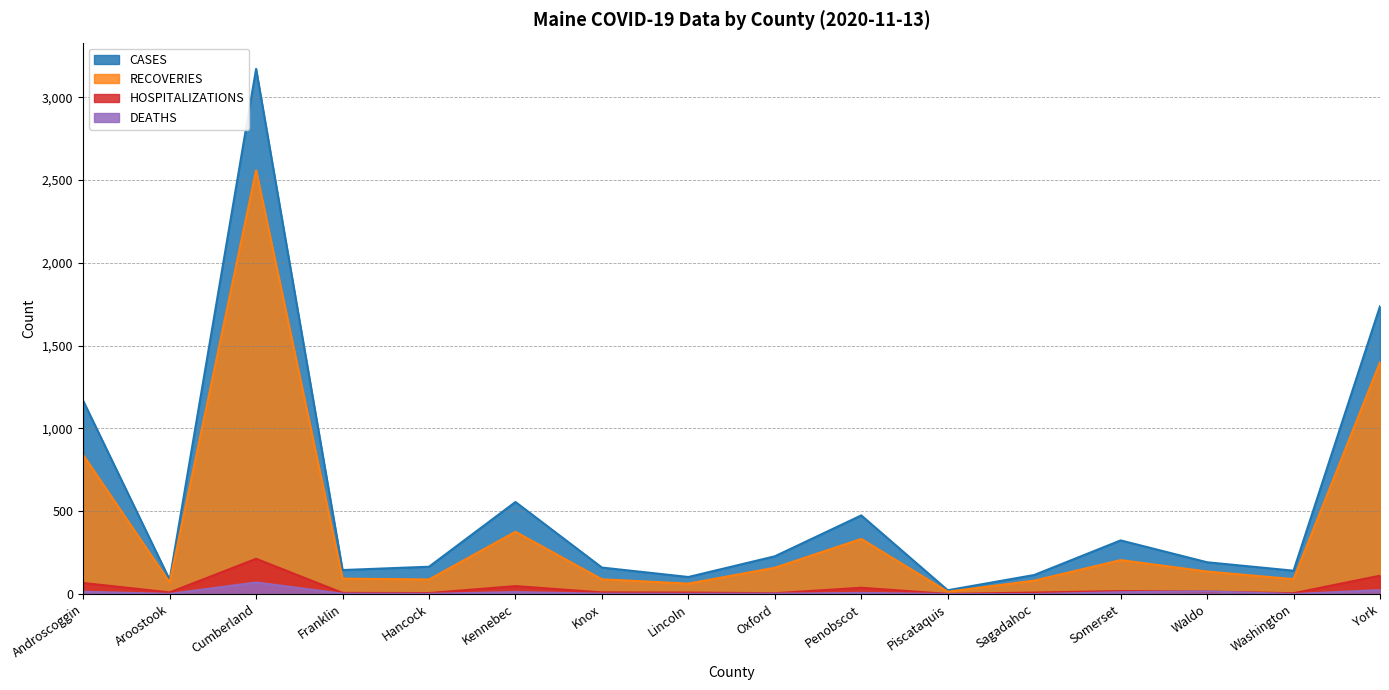

What is the sum of the HOSPITALIZATIONS values at York and Androscoggin?

178